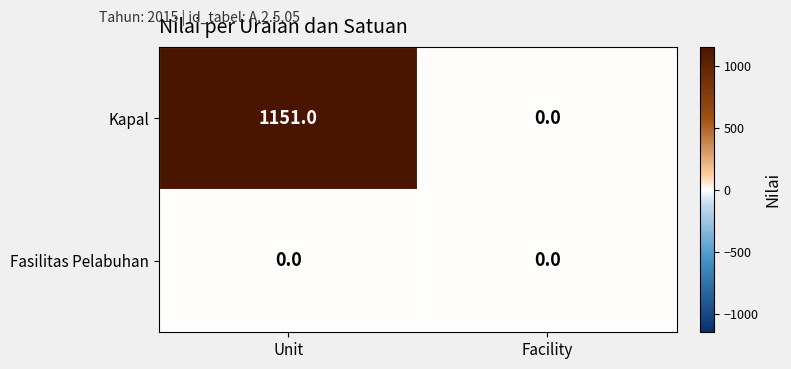

Reading left to right, list all the values displayed in this chart.

Kapal: Unit=1151	Facility=0
Fasilitas Pelabuhan: Unit=0	Facility=0